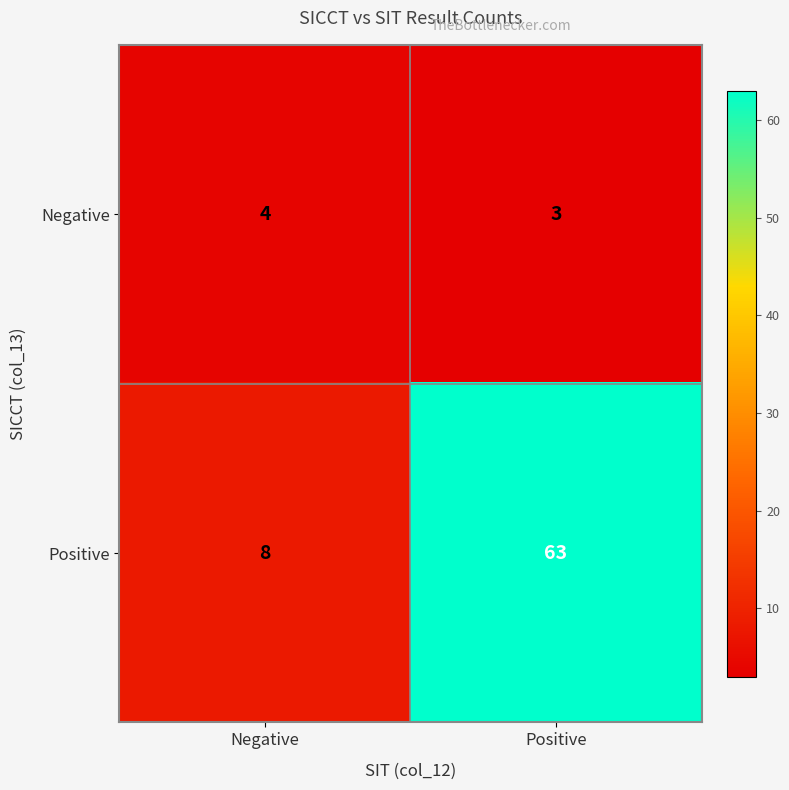

Which series has the largest range (max minus min)?

Positive